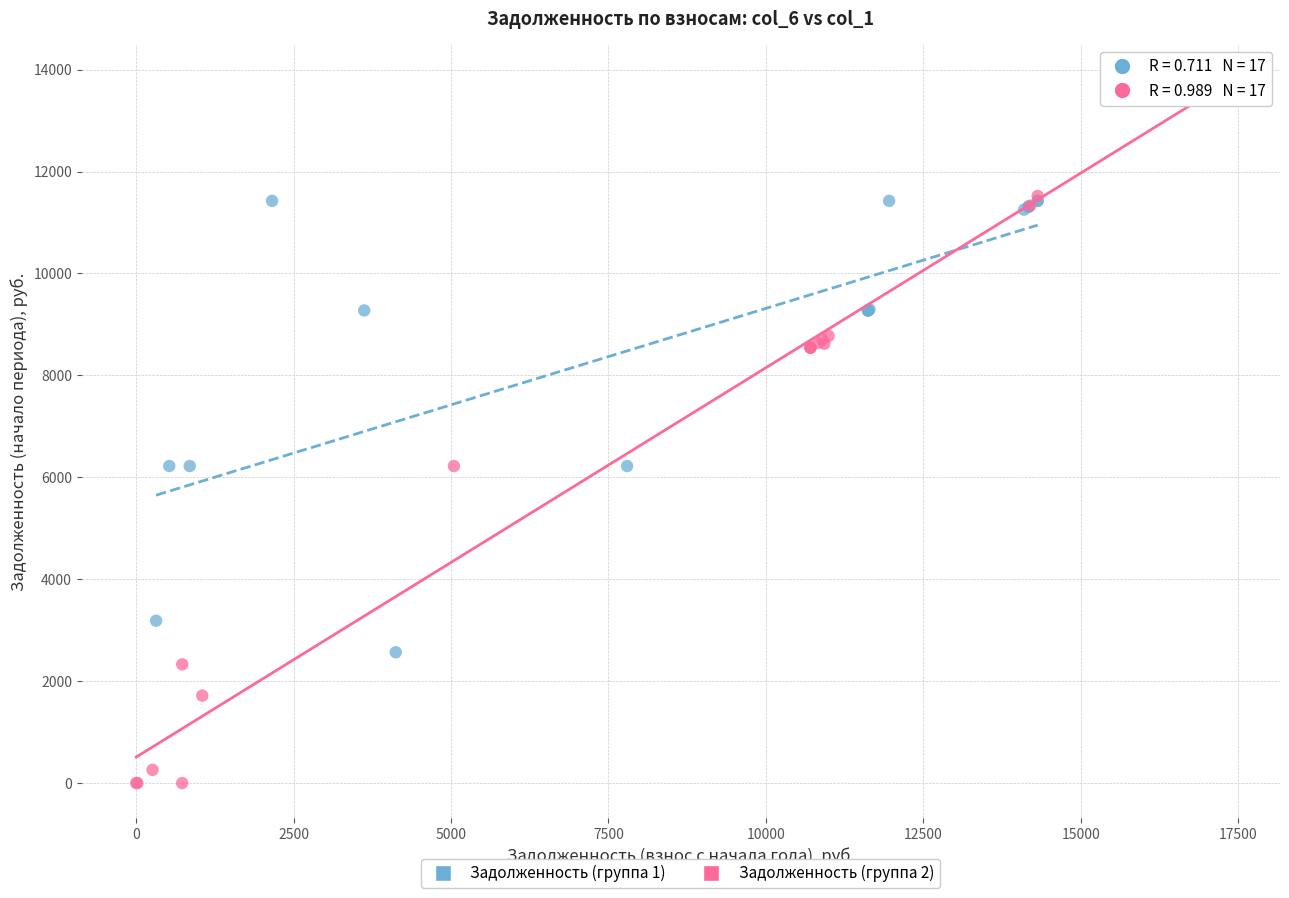

Which series has the largest Y range (max minus min)?

Задолженность (группа 2)